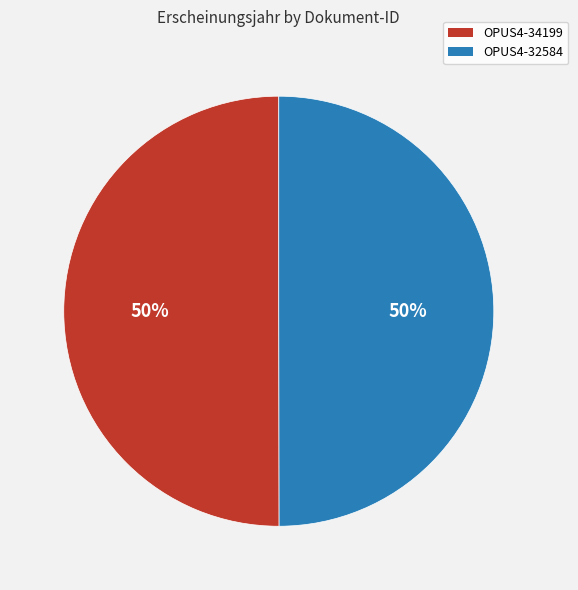

What percentage is the OPUS4-32584 slice, to the nearest percent?

50%